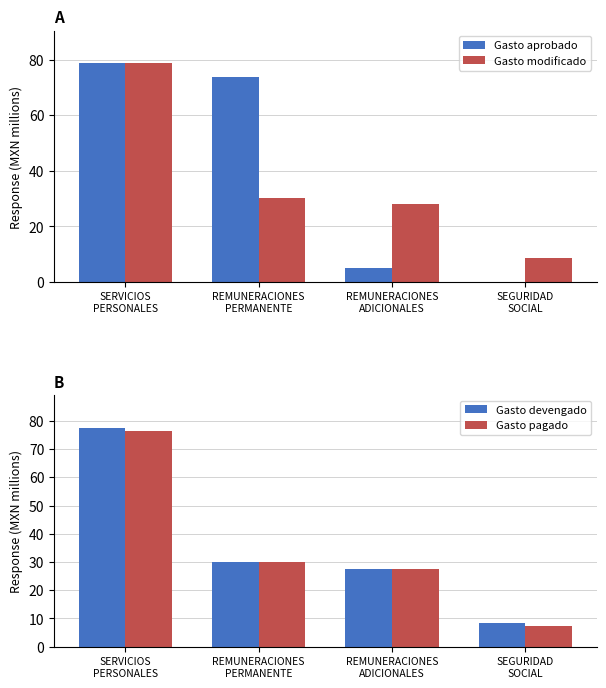

At REMUNERACIONES
PERMANENTE, list the series in order from largest to smallest.

Gasto aprobado, Gasto modificado, Gasto devengado, Gasto pagado